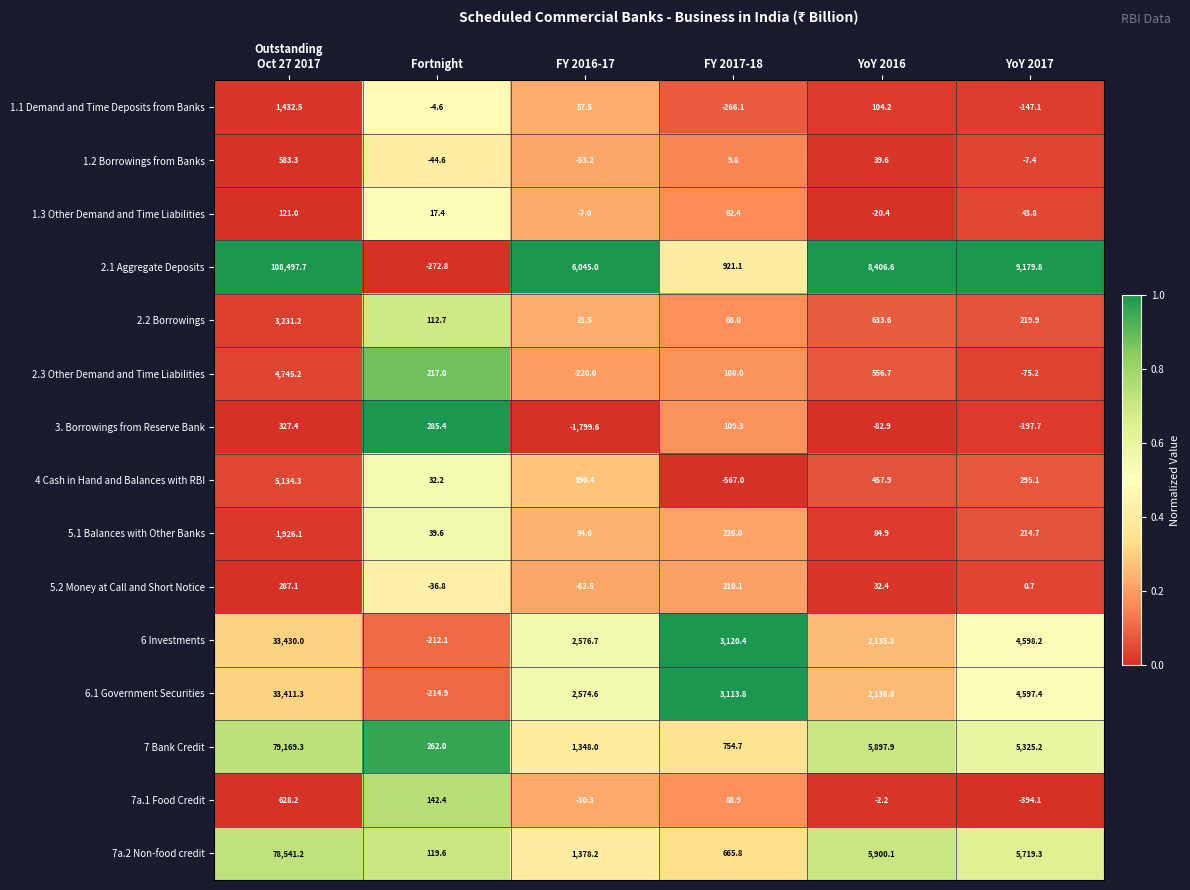

The value of 7 Bank Credit at YoY 2017 is 3255.4. True or false?

False